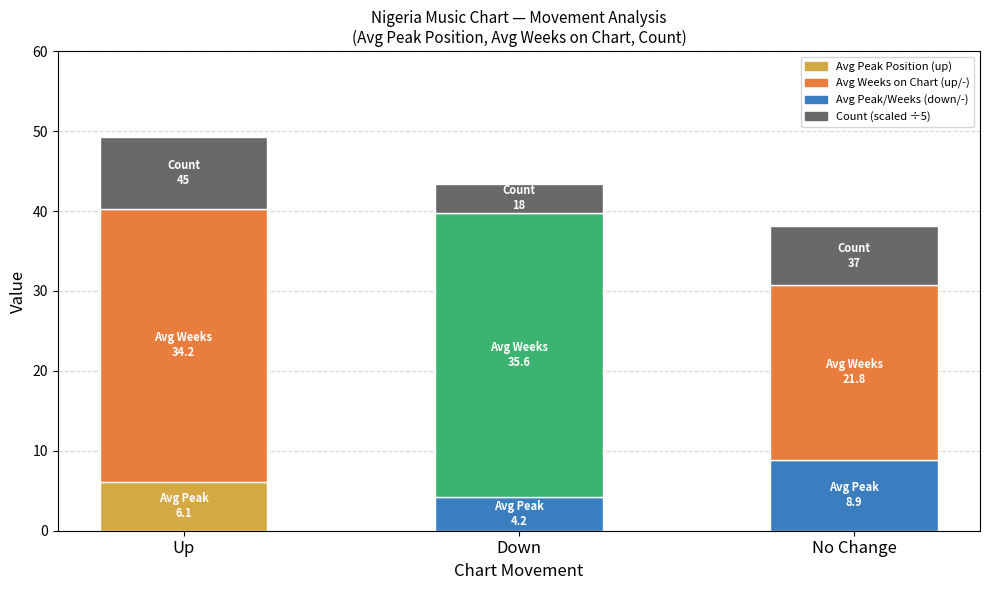

What is the total value across all series at Down?

43.4